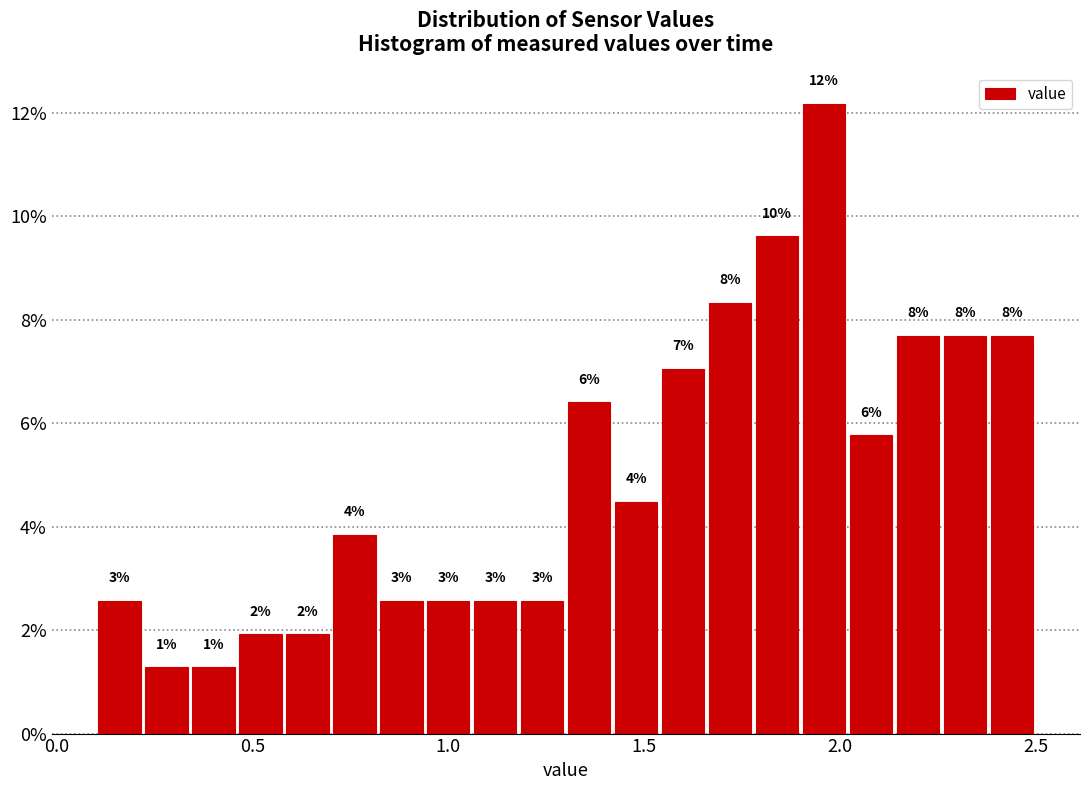

Around what value on the x-axis is the tallest bar? Give the approximate position of its centre, as read against the axis.

1.95